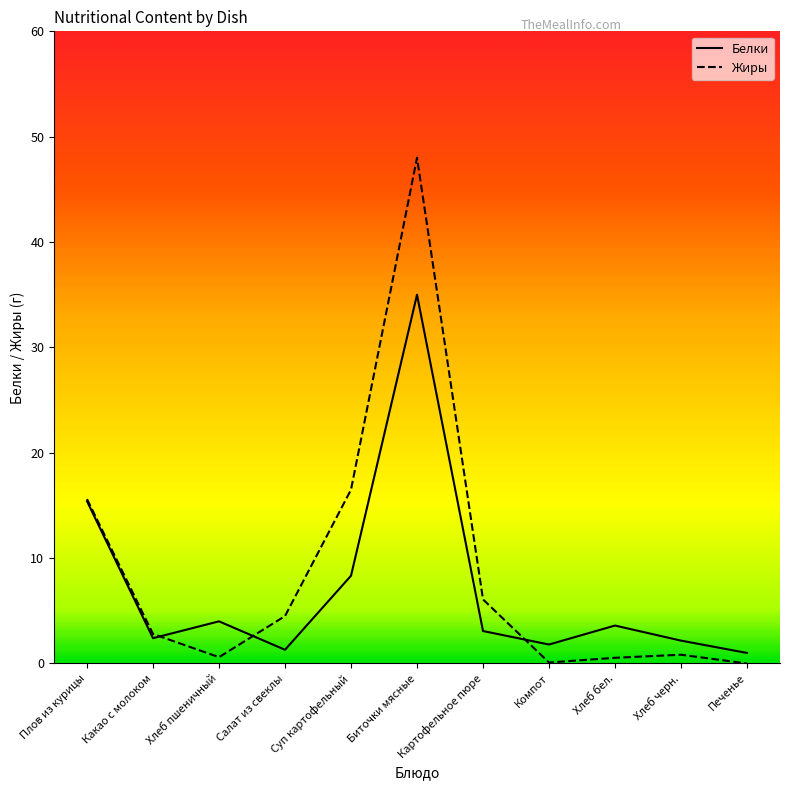

What is the label of the 5th point from the right?

Картофельное пюре